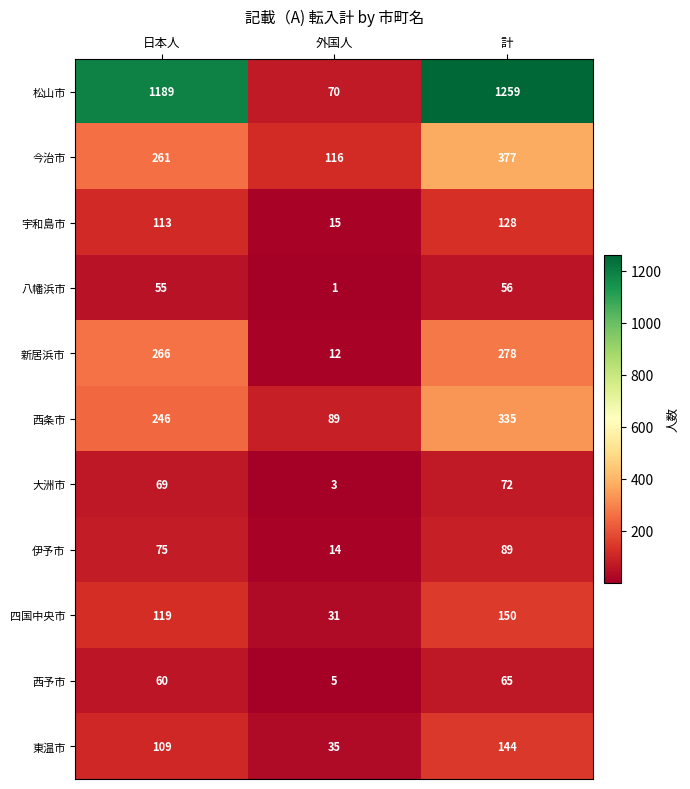

What is the sum of all 東温市 values?

288